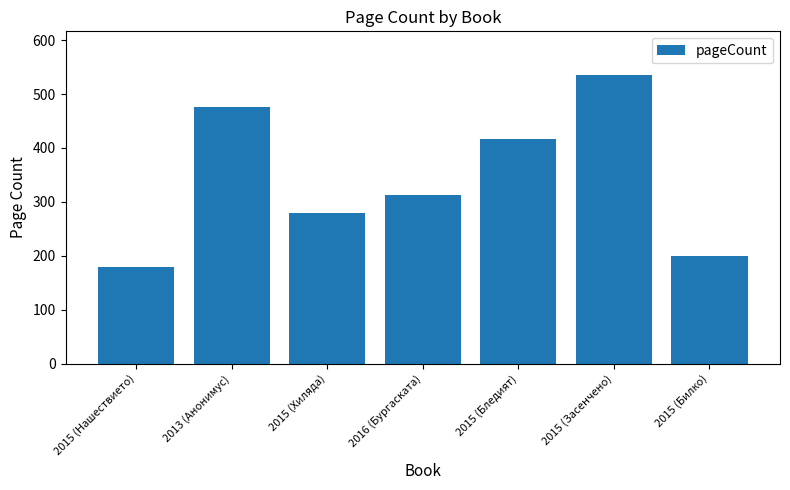

How many series are shown in this chart?

1